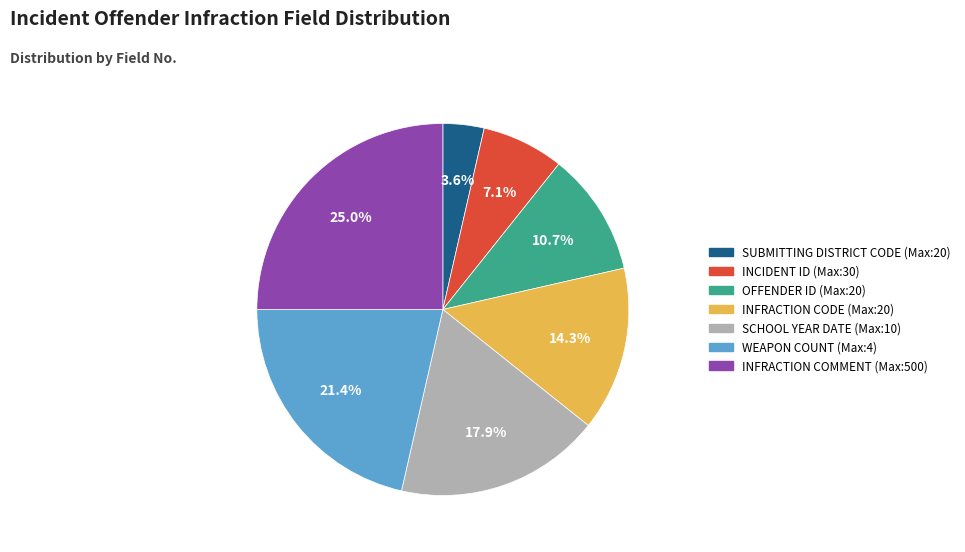

Does any single category account for the majority?

No